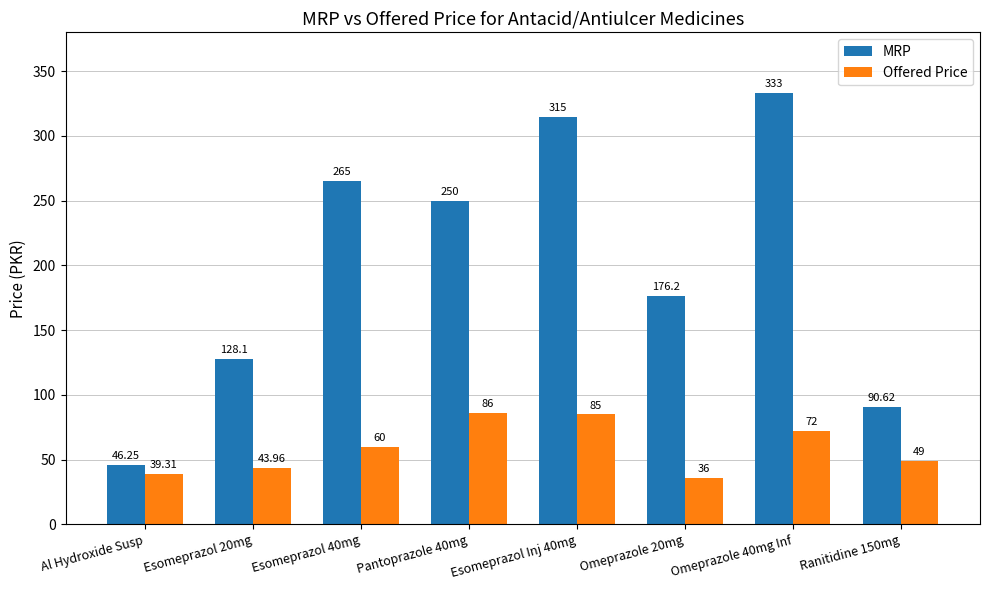

At which label does MRP reach its minimum?

Al Hydroxide Susp